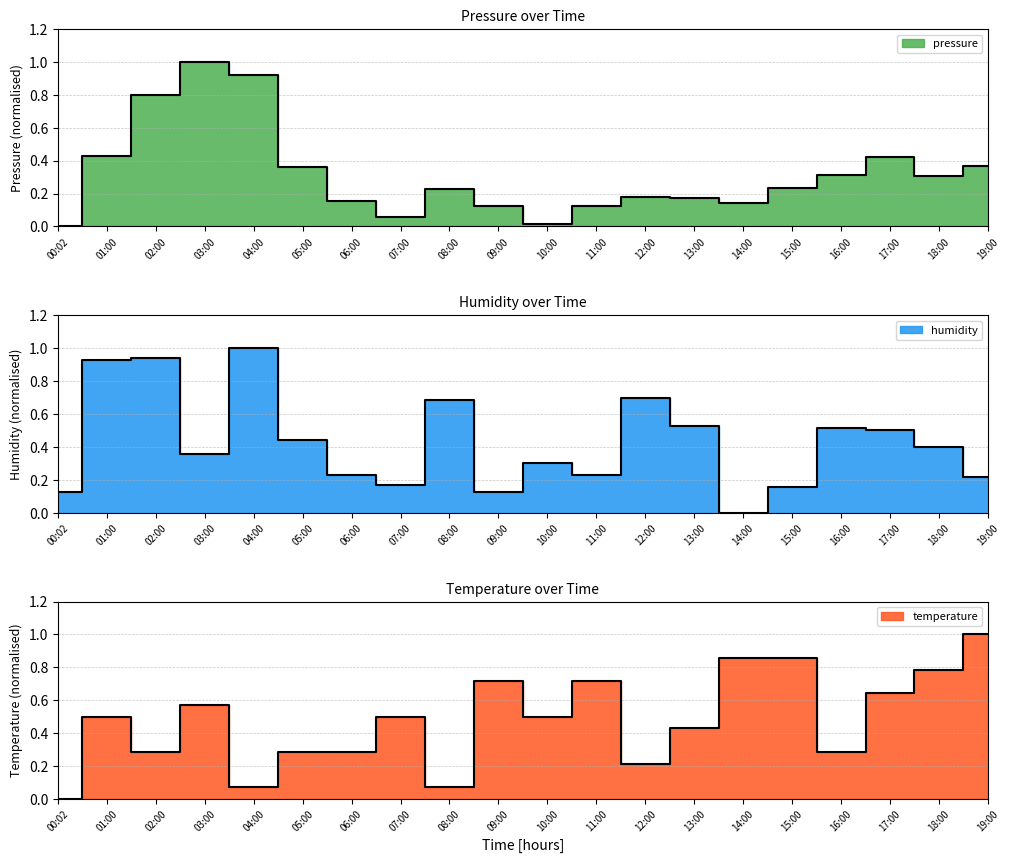

How many positive values does the pressure series have?

19